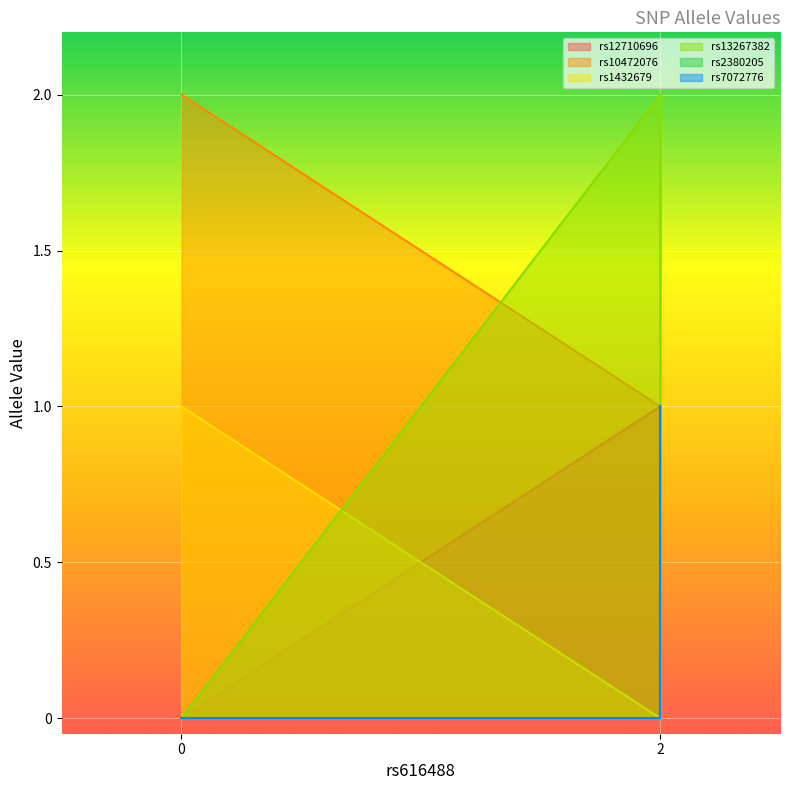

What is the spread (max minus min) of values at 0?

2